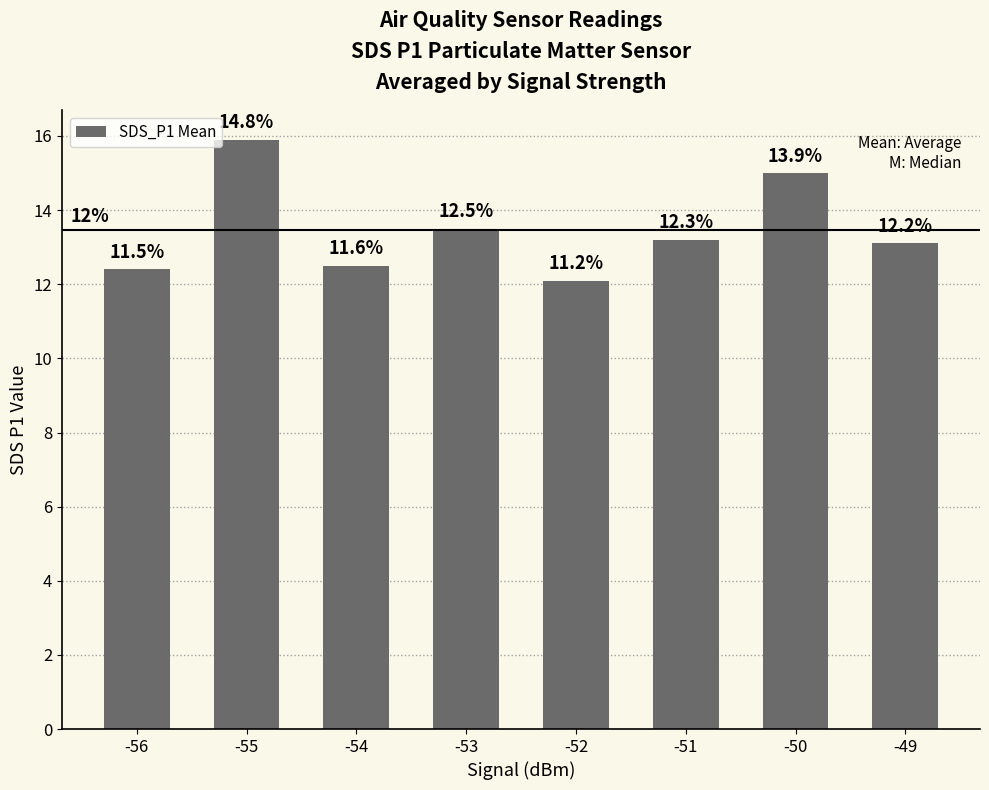

How many bars are there in total?

8